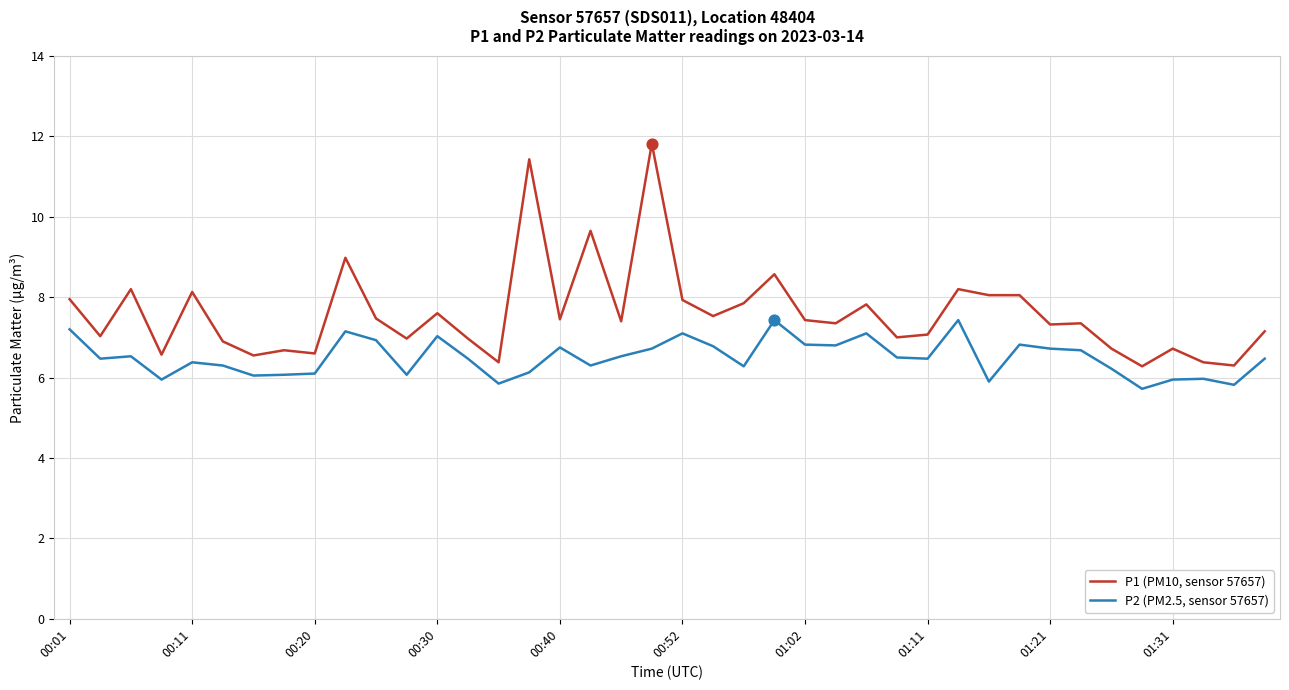

At how many categories does at least one series exceed 5?

40